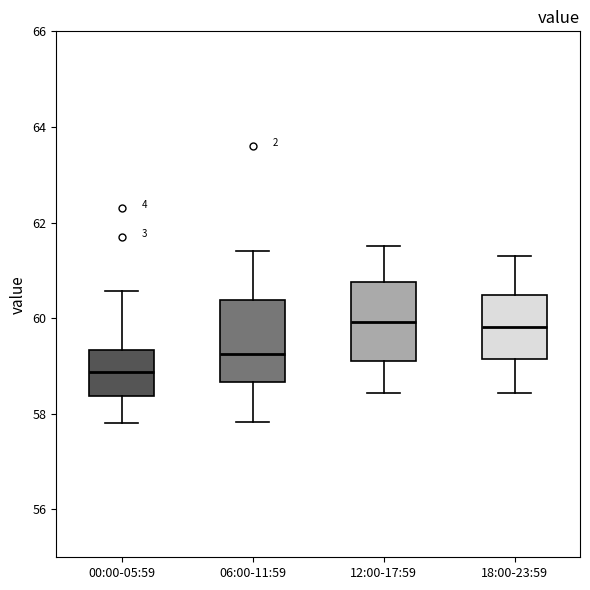

Reading left to right, transcribe this box plot: for each box, give where its median line is, the range the box spans, and where its two whiskers end, as read against the y-axis. The values are not printed on the chart, so give them approximately, as read against the axis.

00:00-05:59: median 58.8, box 58.4 to 59.4, whiskers 57.8 to 60.6
06:00-11:59: median 59.2, box 58.6 to 60.4, whiskers 57.8 to 61.4
12:00-17:59: median 60.0, box 59.2 to 60.8, whiskers 58.4 to 61.6
18:00-23:59: median 59.8, box 59.2 to 60.4, whiskers 58.4 to 61.4